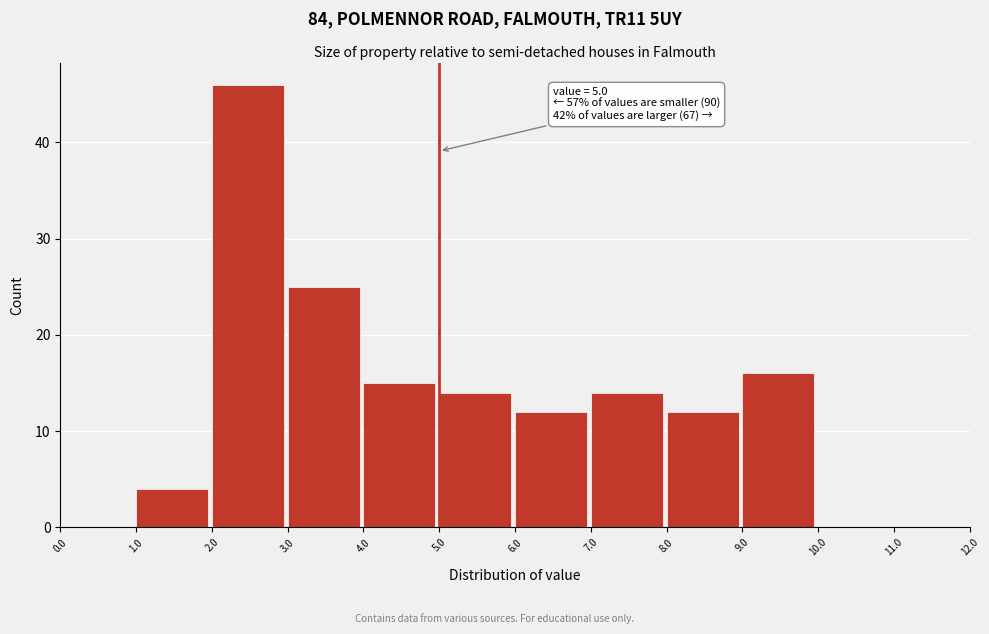

Which range on the x-axis has the tallest bar?

2.0 to 3.0